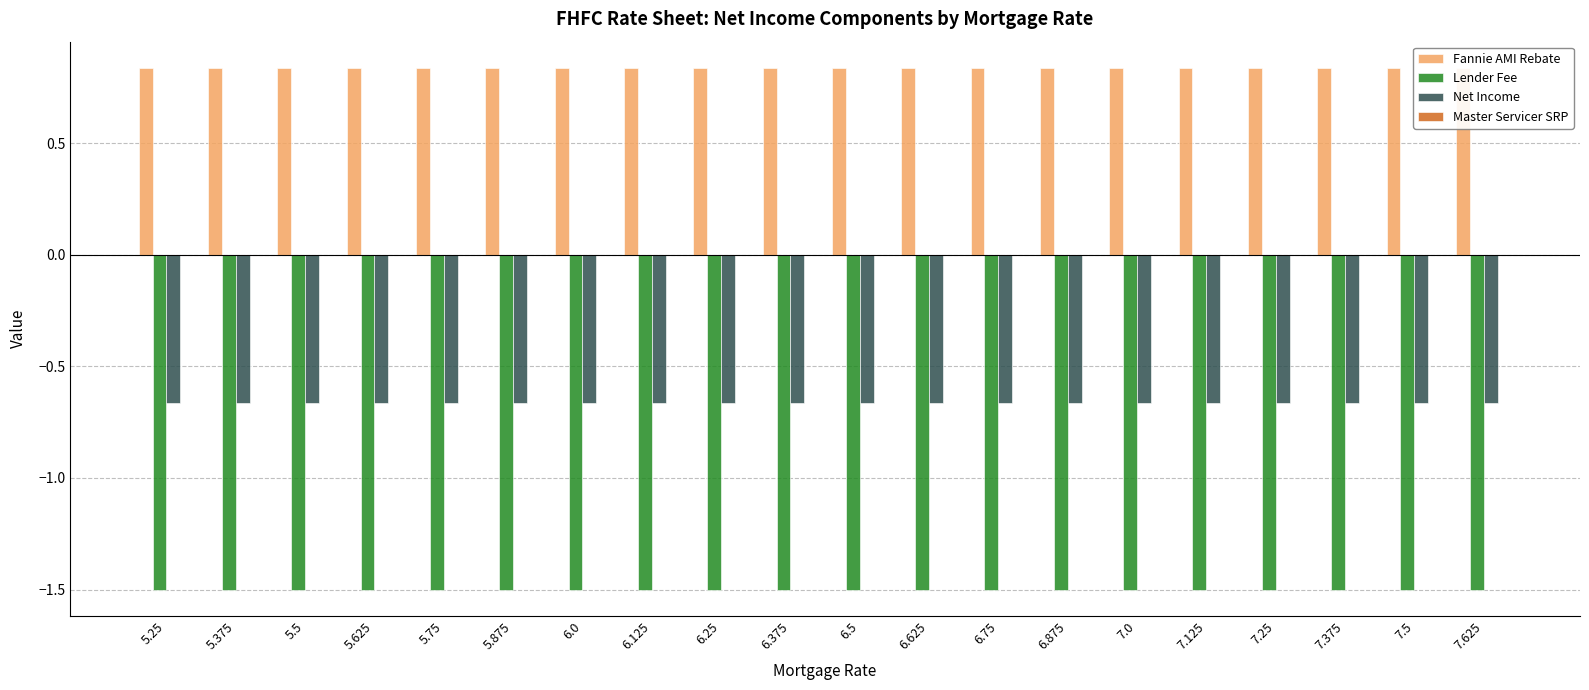

What is the lowest value of the Fannie AMI Rebate series?

0.8